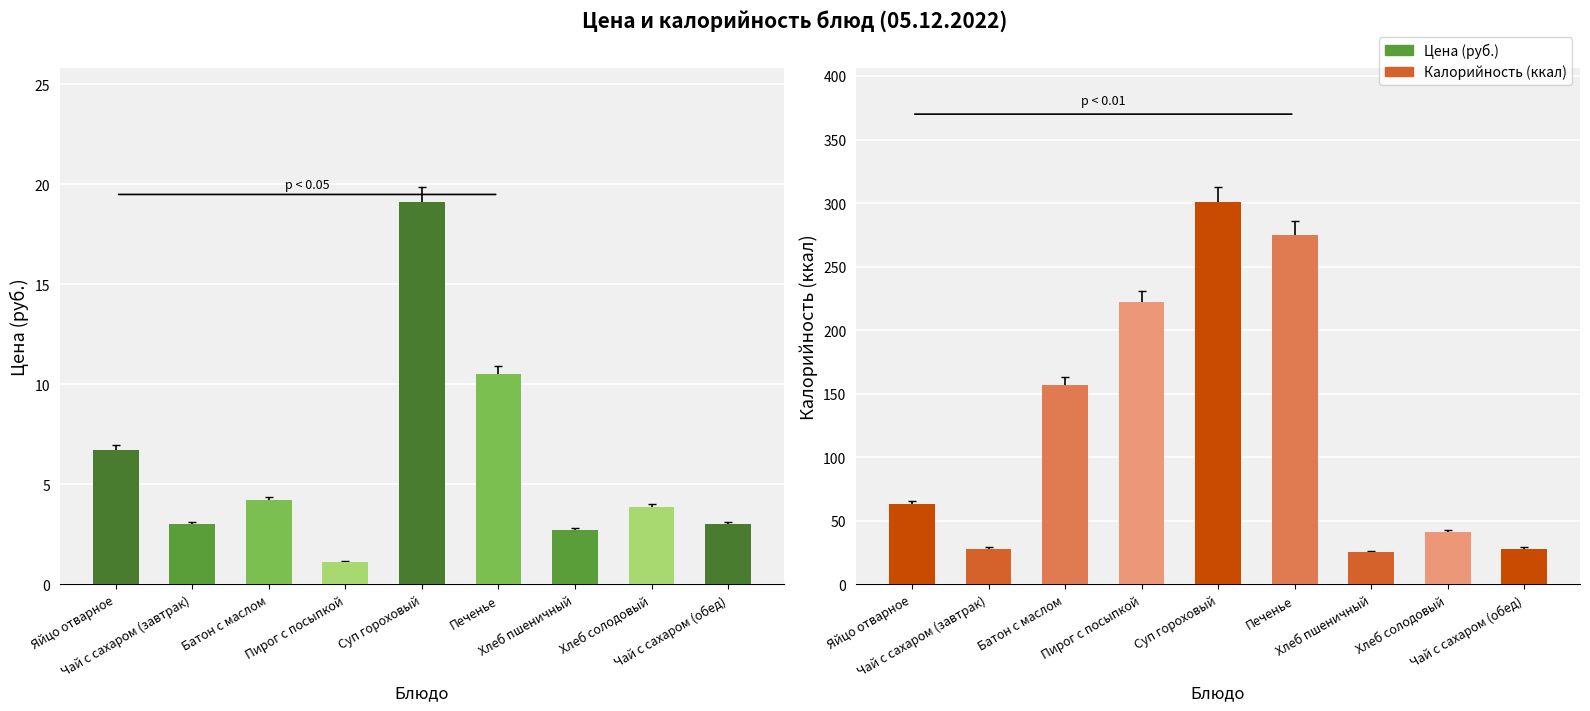

Is it true that Калорийность equals 63.0 at Яйцо отварное?

True